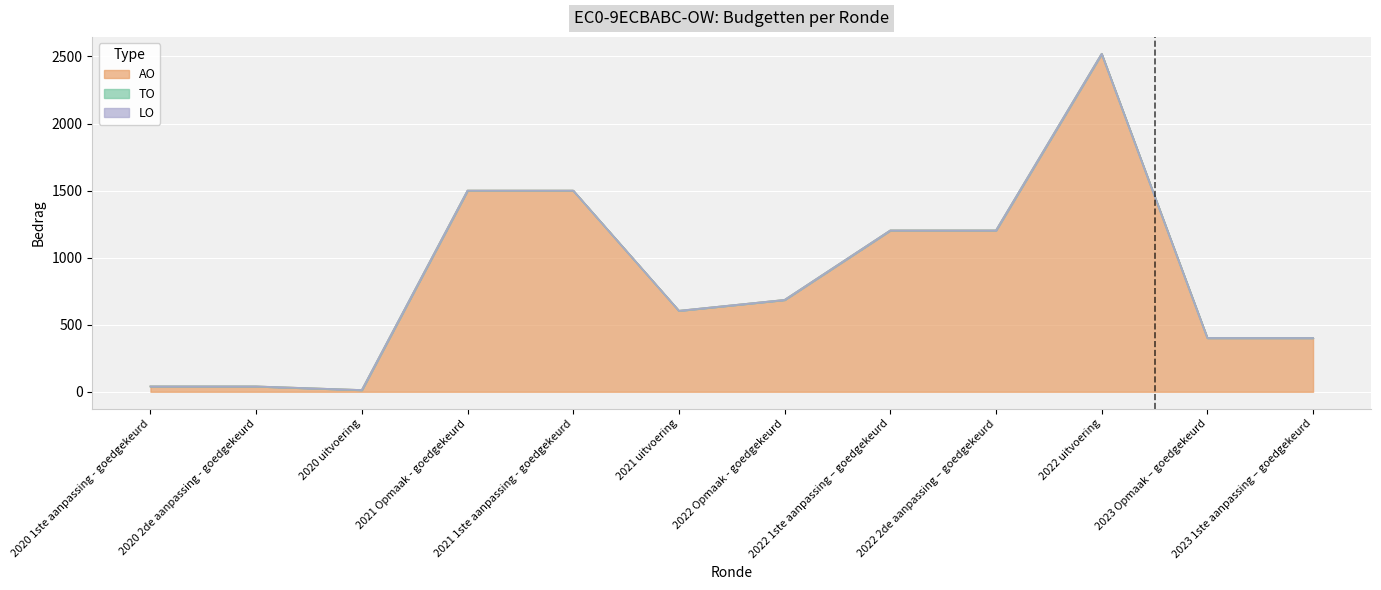

What is the label of the 11th point from the right?

2020 2de aanpassing - goedgekeurd